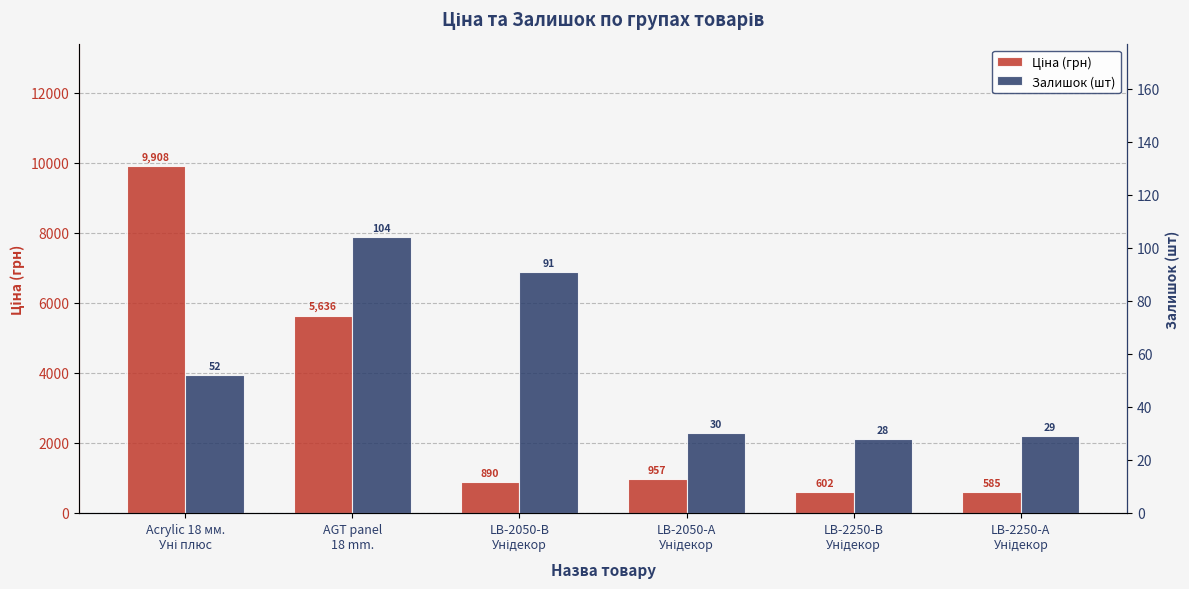

What is the difference between the highest and lowest values at LB-2250-А
Унідекор?

556.3